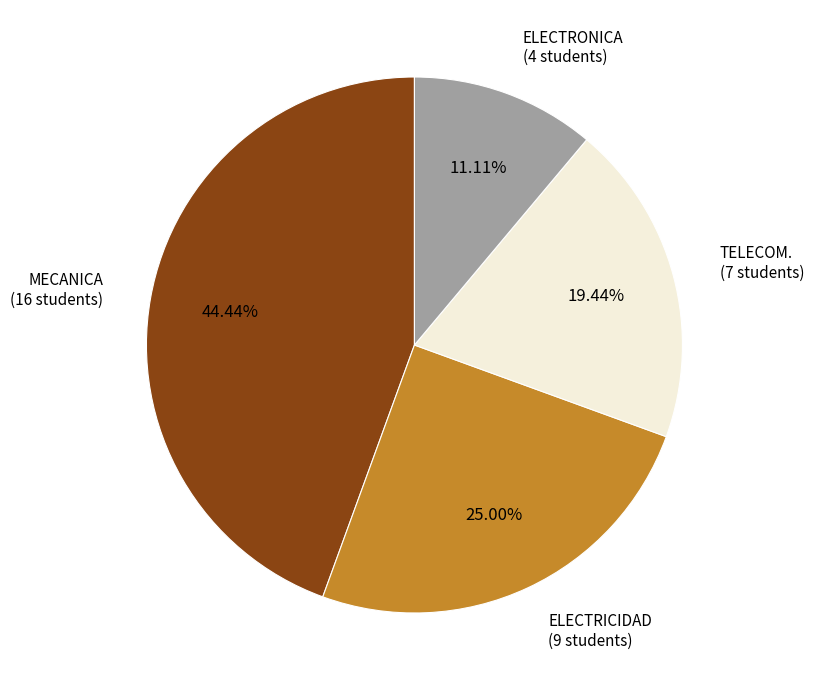

Count the number of slices in the pie.

4